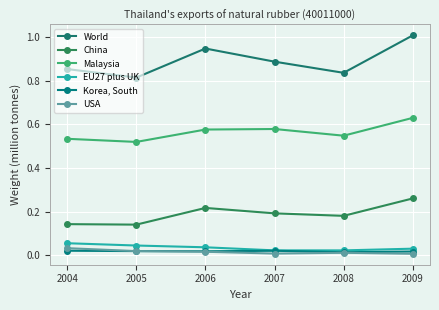

List the series in order of their peak value, lowest first.

Korea, South, USA, EU27 plus UK, China, Malaysia, World